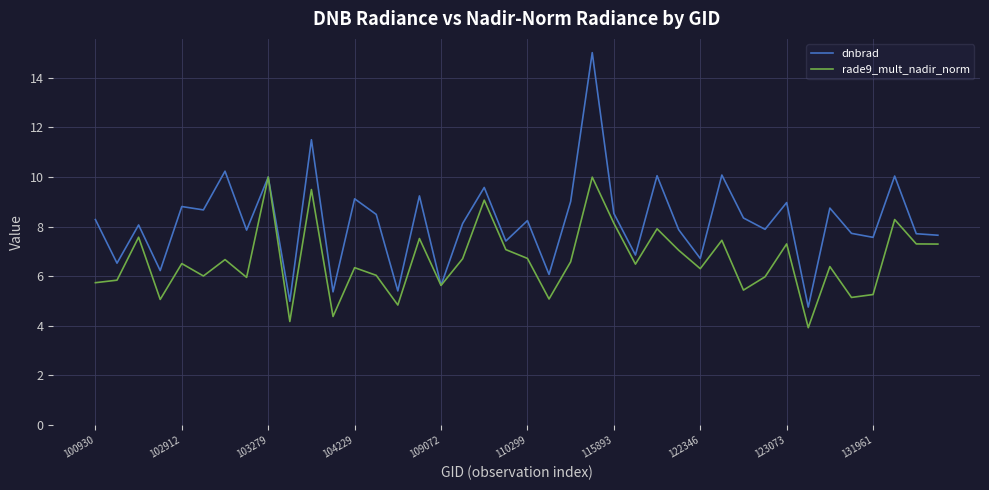

Rank the series by their maximum value, from lowest to highest.

rade9_mult_nadir_norm, dnbrad